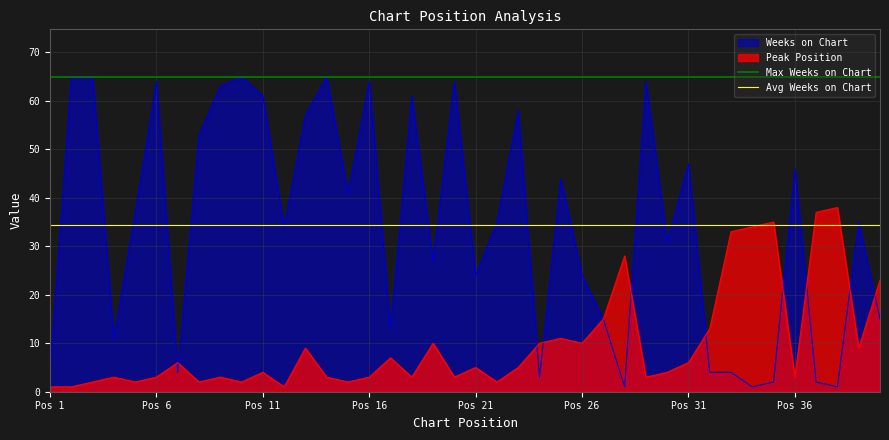

True or false: Weeks on Chart has a value of 64 at Pos 16.

True